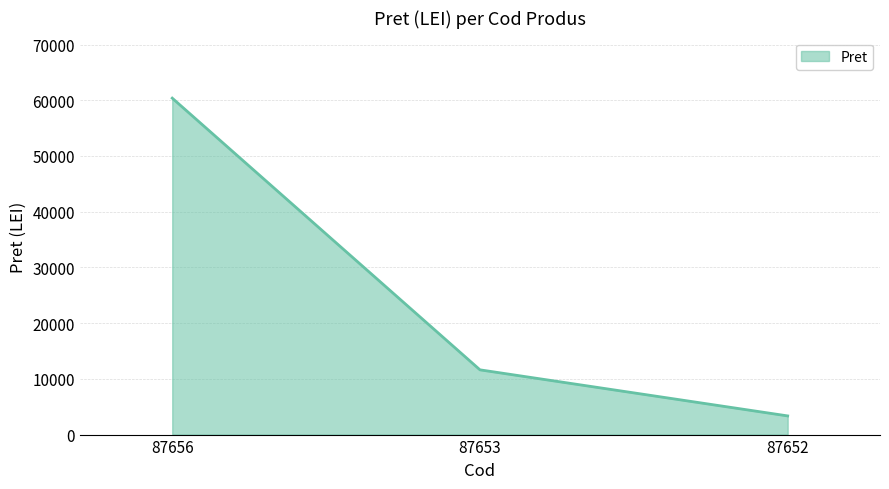

How many categories are shown in the chart?

3